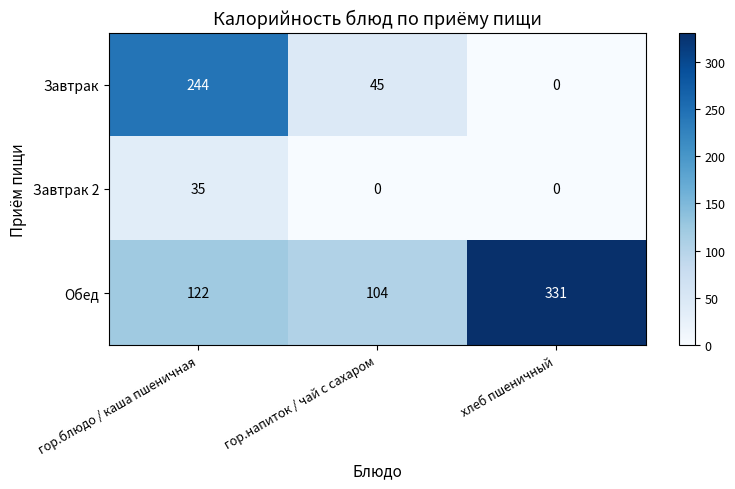

The value of Завтрак at хлеб пшеничный is -111. True or false?

False